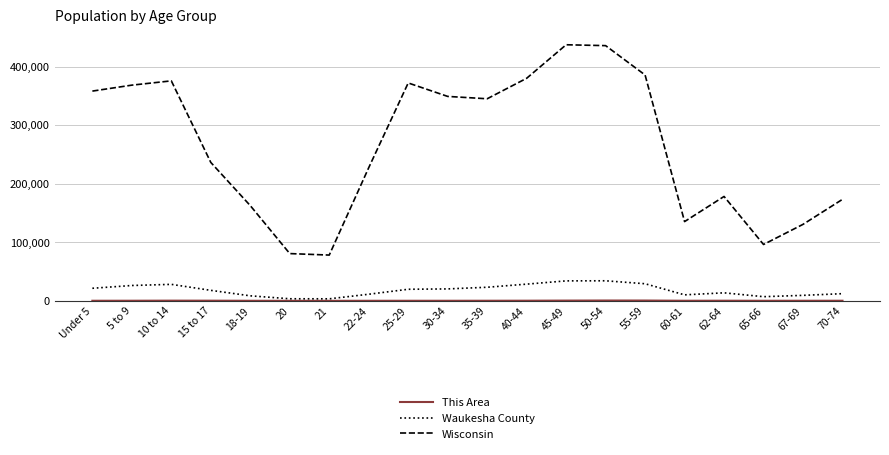

What is the difference between the highest and lowest values at 22-24?

227482